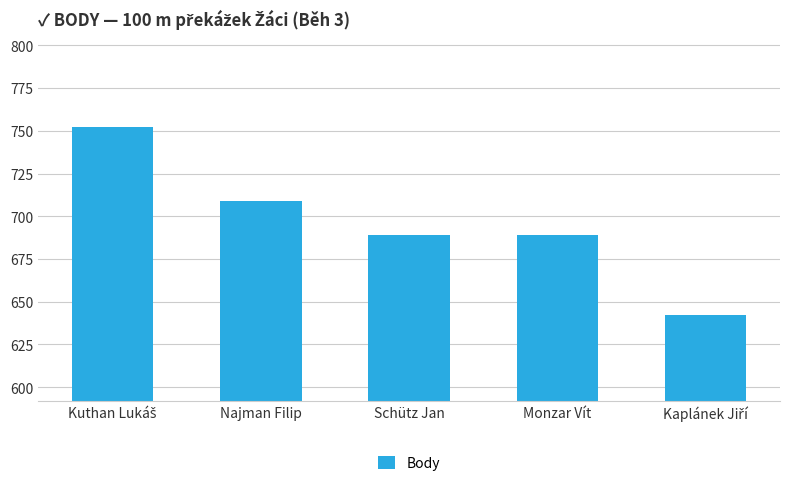

What is the average value?

696